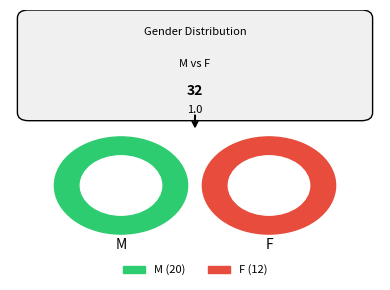

What percentage do M and F together represent?

100.0%